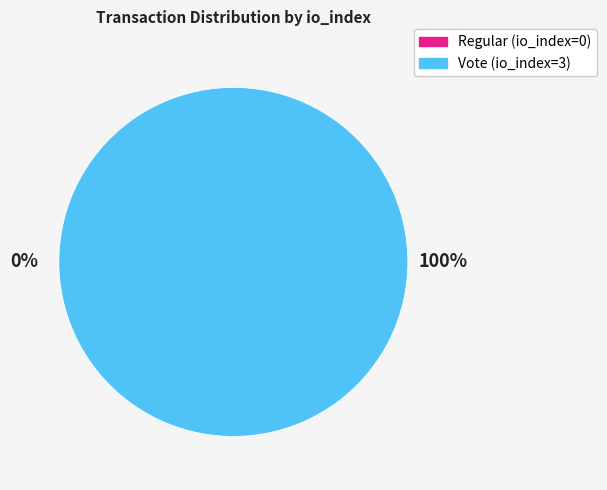

Combined, do Vote (io_index=3) and Regular (io_index=0) account for over 50%?

Yes